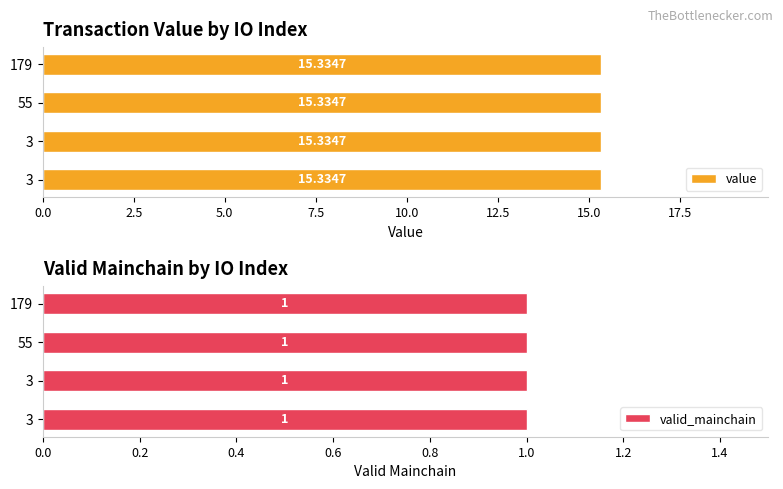

What is the value of the value bar at the 2nd from the left?

15.3